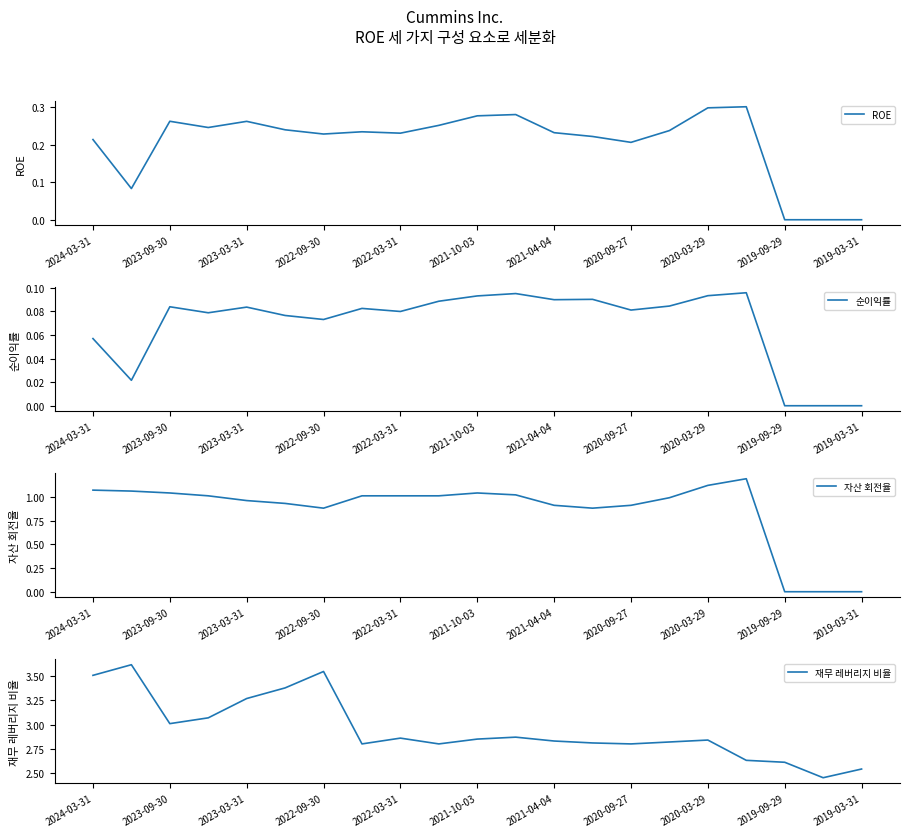

How many lines are shown in the chart?

4